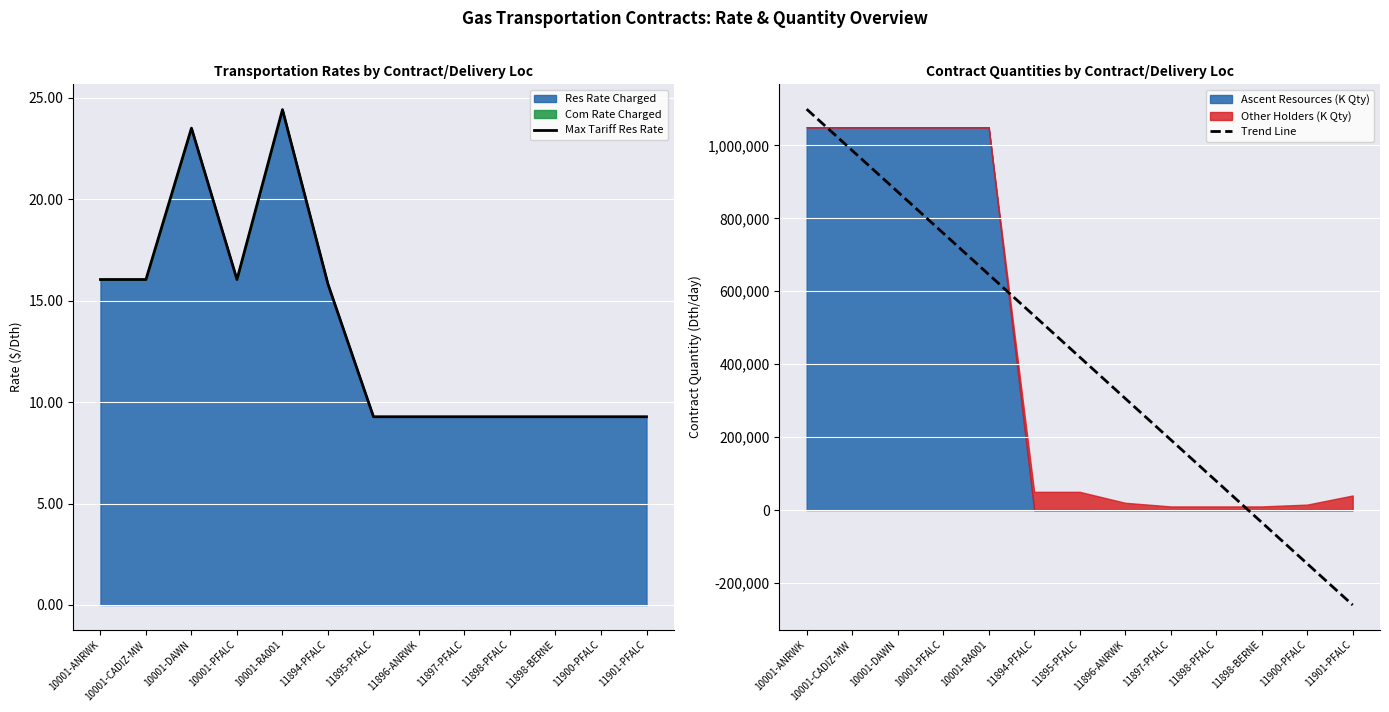

Between 11900-PFALC and 11901-PFALC, which series saw the biggest shift?

Trend Line